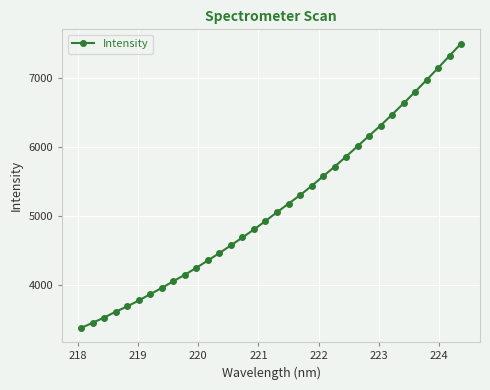

What is the value of the 14th point from the left?

4578.2